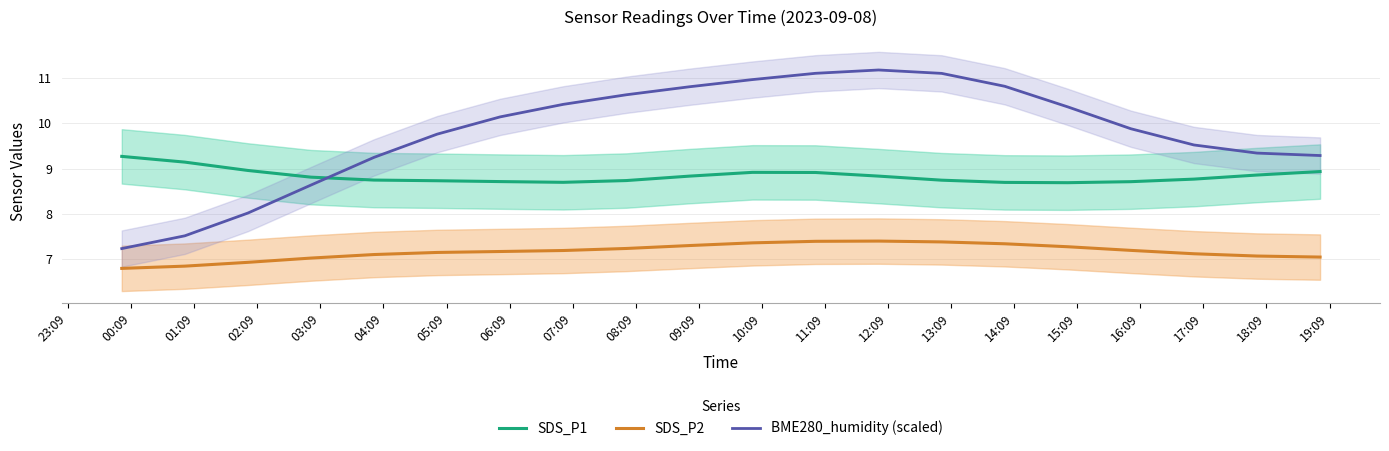

In SDS_P2, how many points are higher than both neighbors (excluding endpoints)?

1